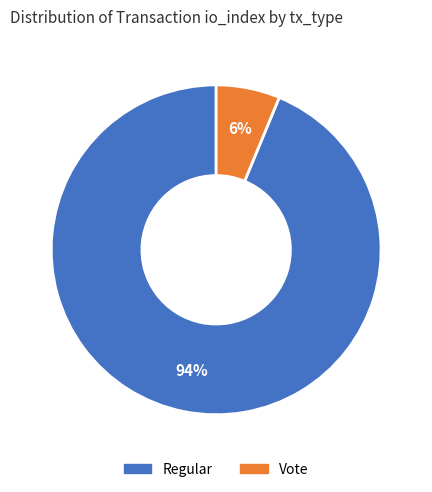

Is there a majority slice in this chart?

Yes